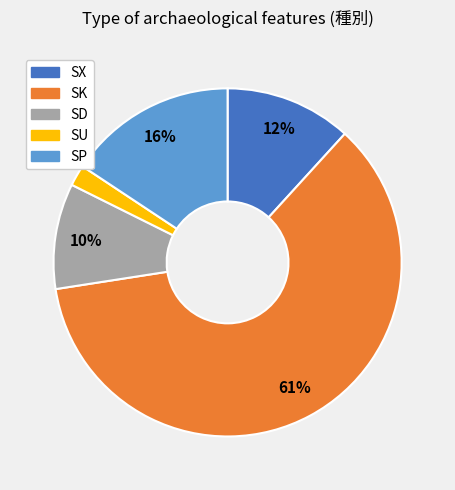

To the nearest percent, what is the average slice percentage?

20%